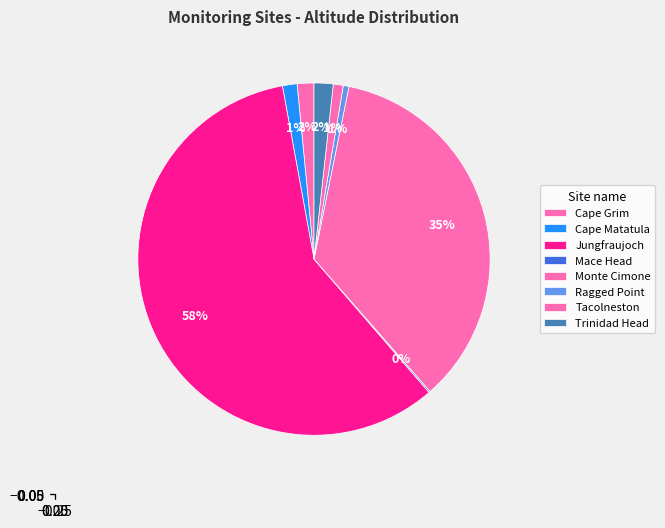

Is it true that Mace Head is 0% of the pie?

True